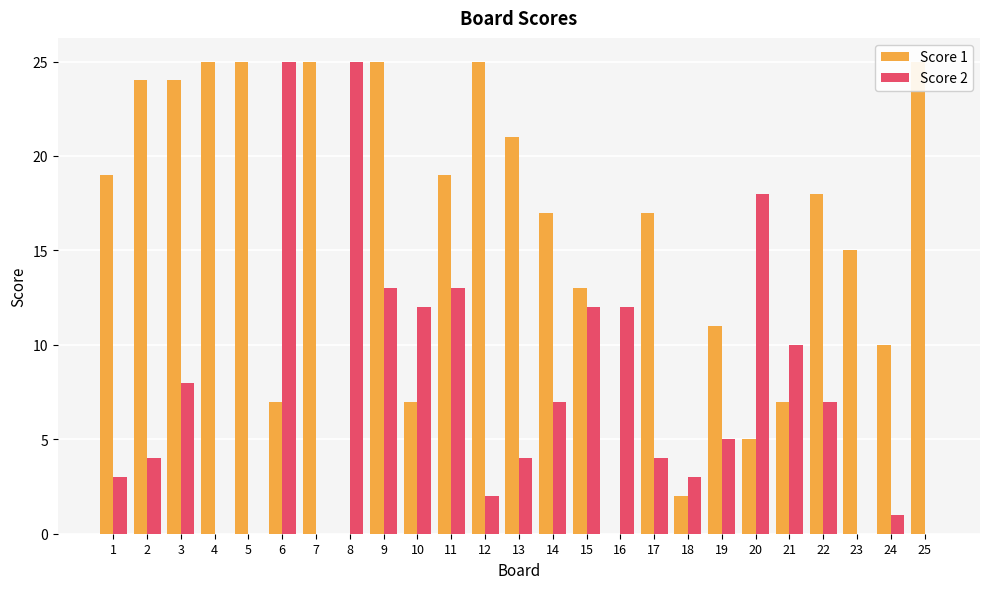

How many values in Score 1 are above zero?

23